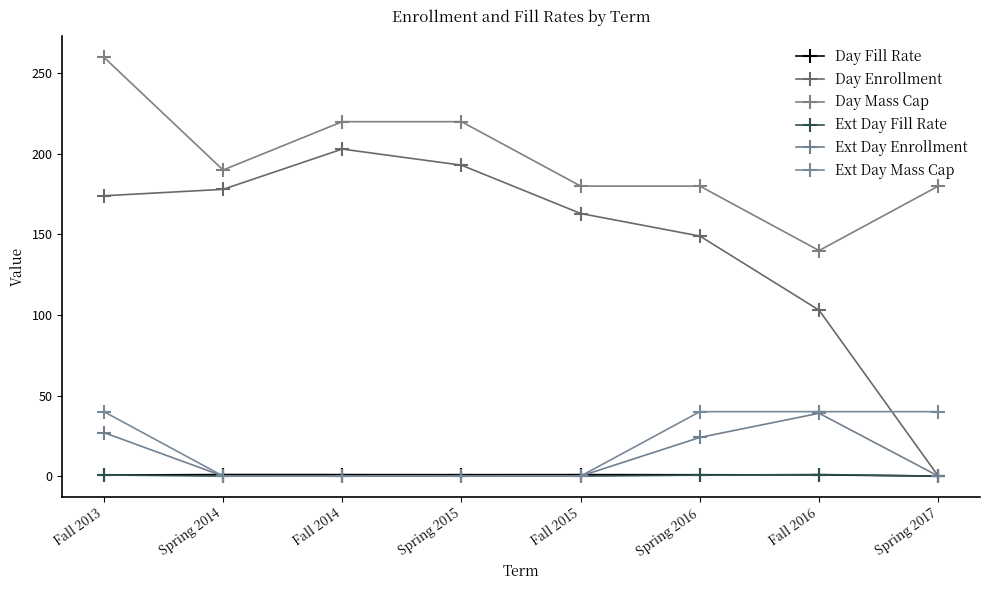

What are all the series names shown in the legend?

Day Fill Rate, Day Enrollment, Day Mass Cap, Ext Day Fill Rate, Ext Day Enrollment, Ext Day Mass Cap